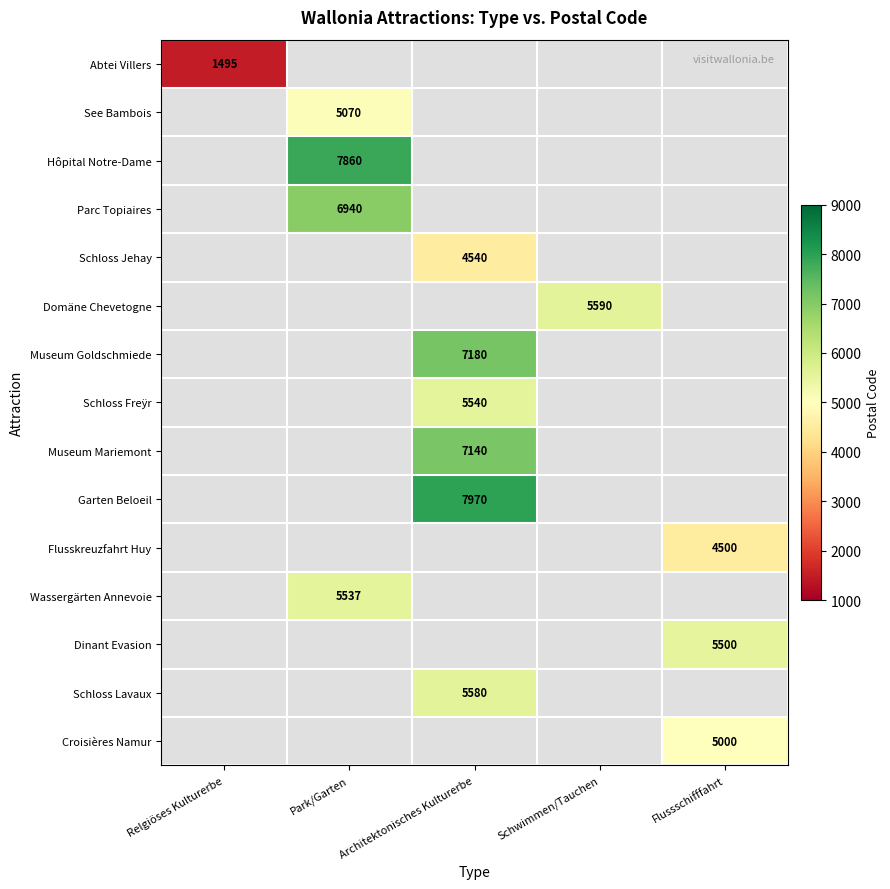

The value of Schloss Jehay at Architektonisches Kulturerbe is 4540. True or false?

True